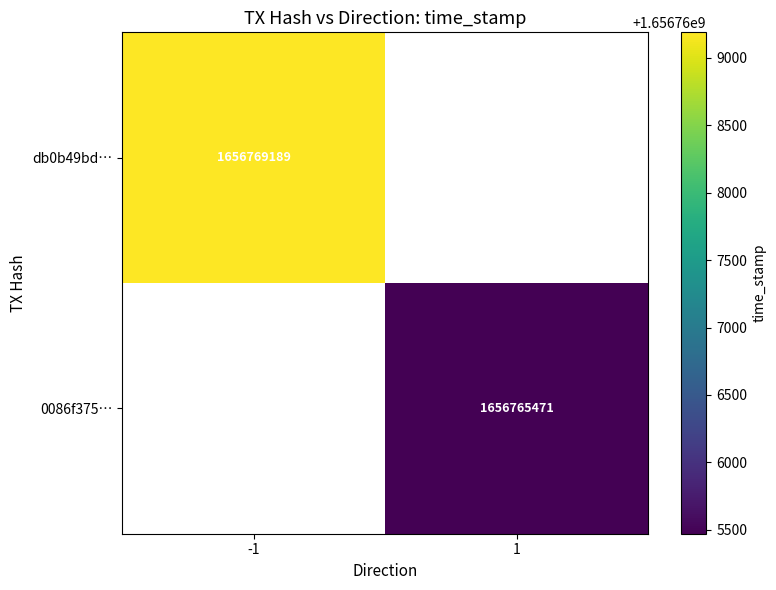

At how many categories does at least one series exceed 23103856?

2